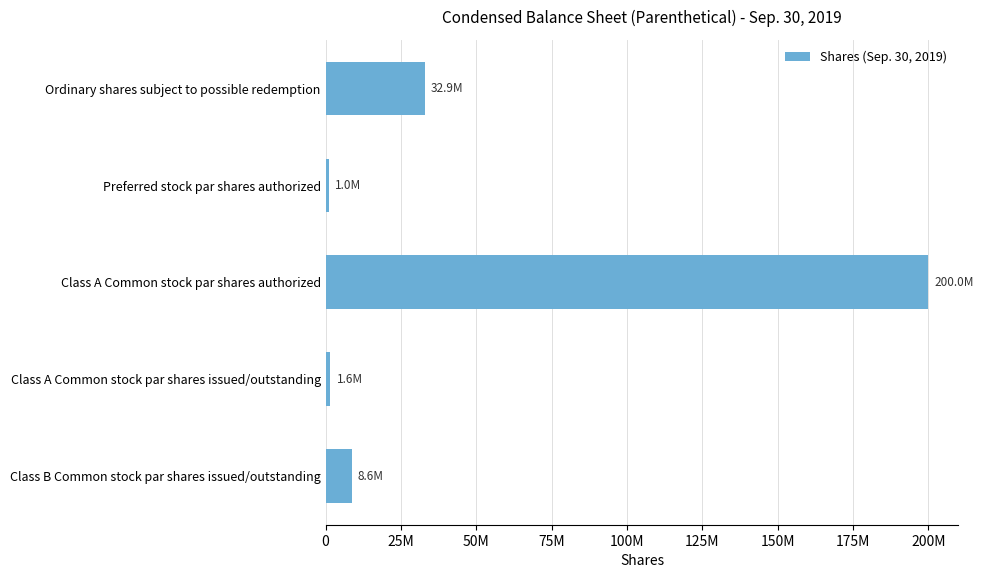

What is the sum of all values?

244125000